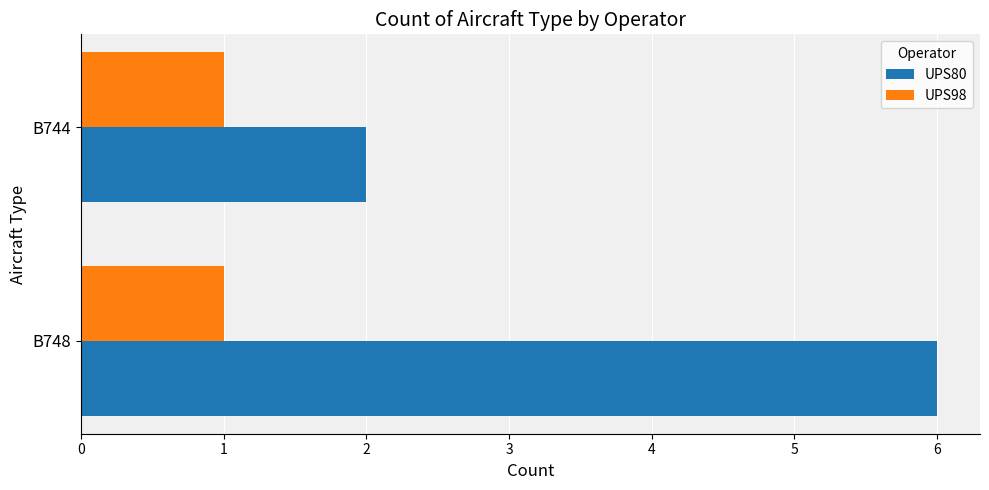

What is the difference between the UPS80 values at B744 and B748?

4